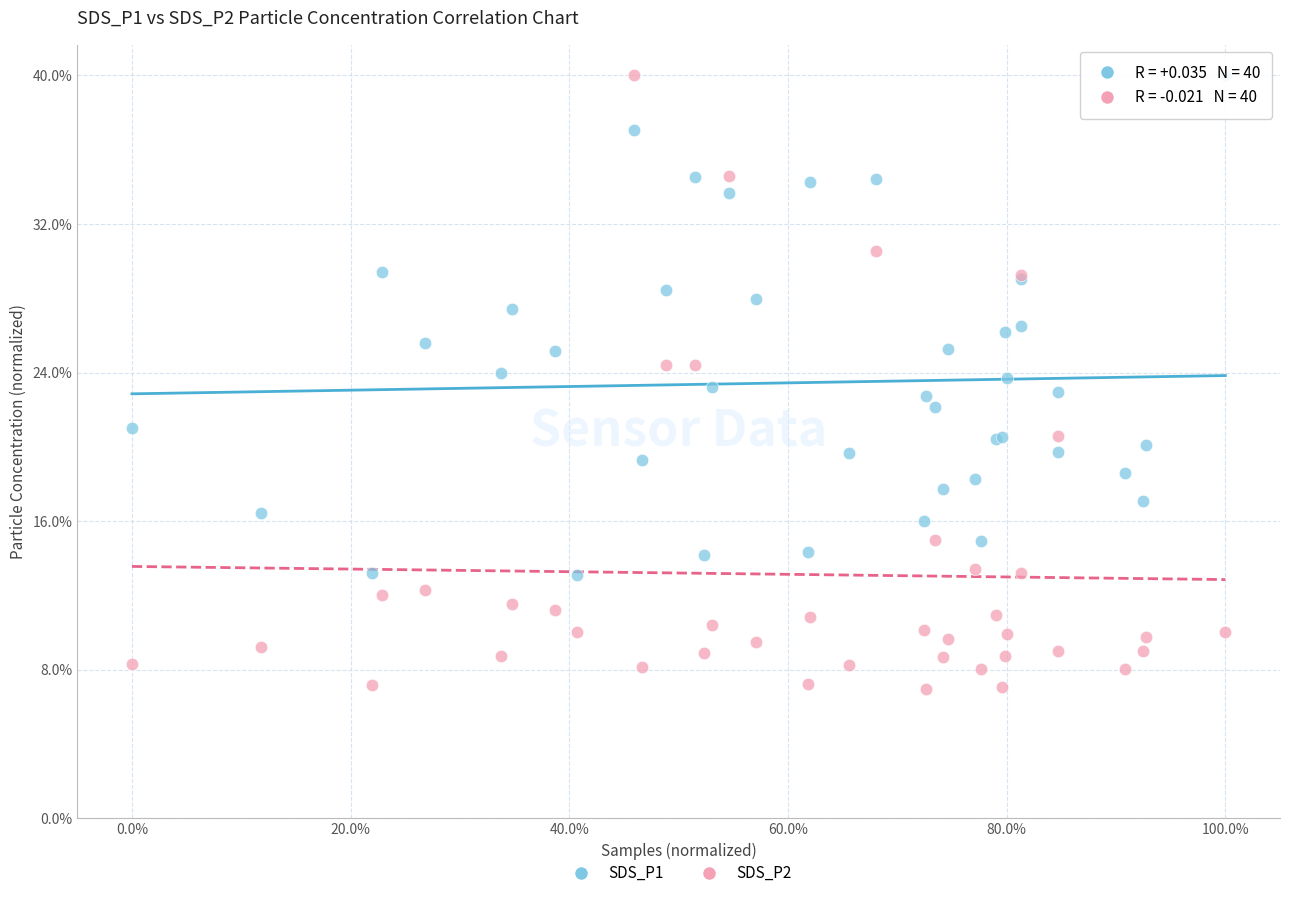

Which series has the widest spread of Y values?

SDS_P2